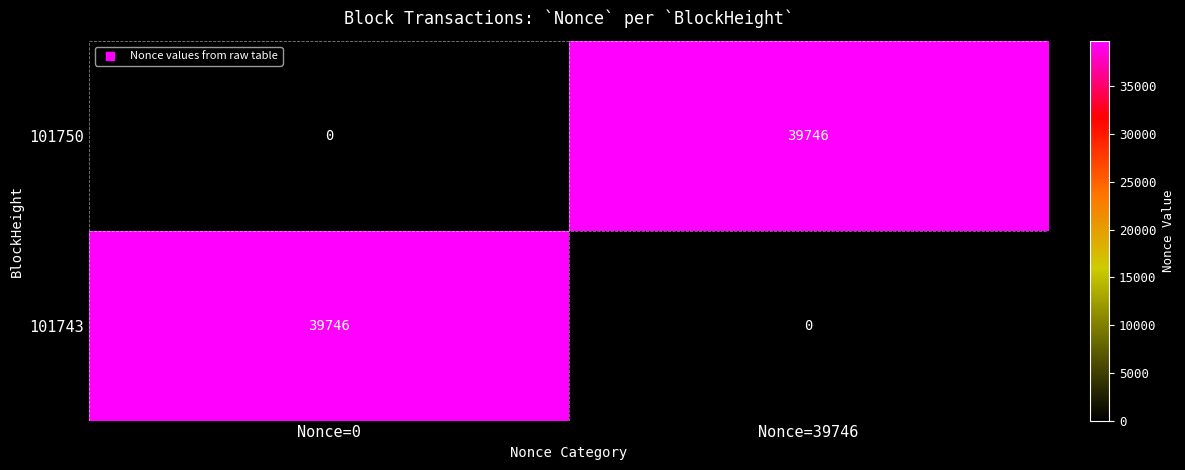

What is the difference between the highest and lowest values at Nonce=39746?

39746